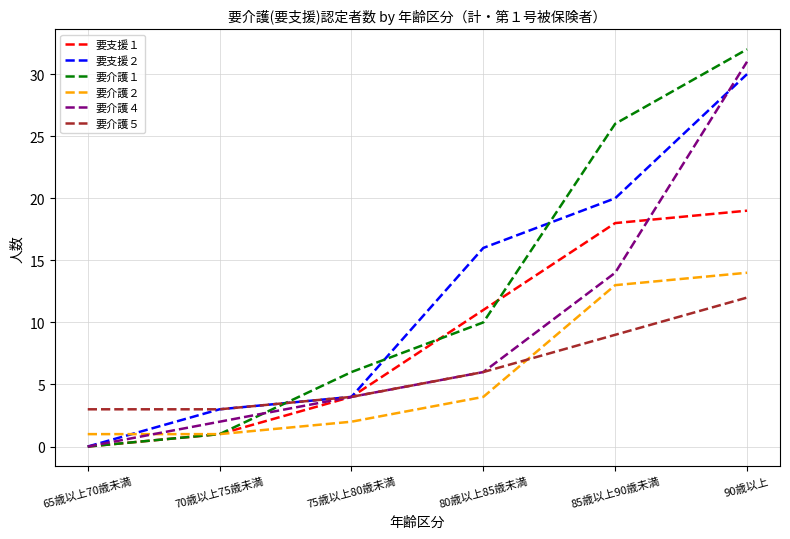

The value of 要介護４ at 70歳以上75歳未満 is 2. True or false?

True